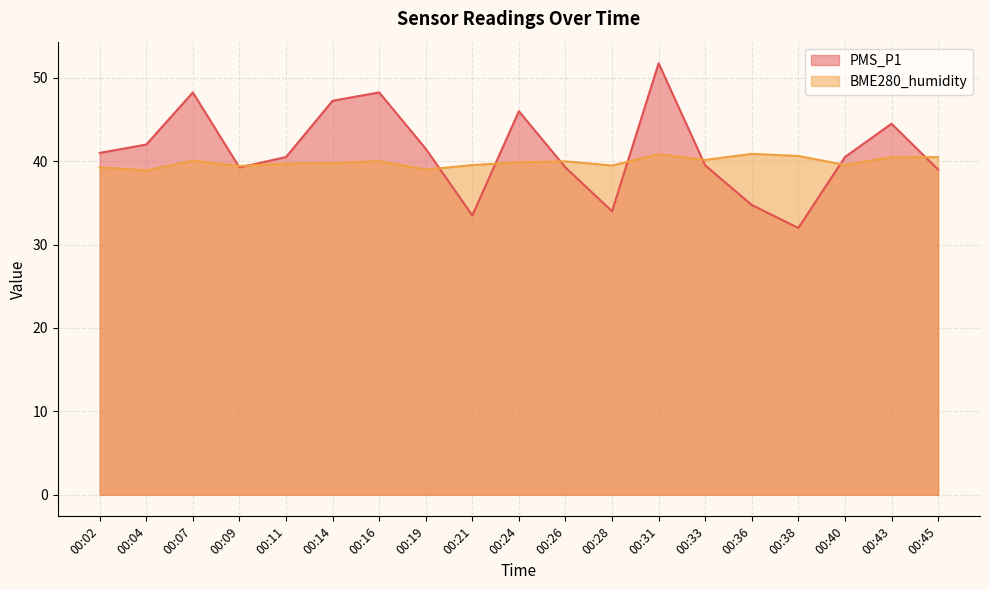

What is the smallest value displayed?

32.0